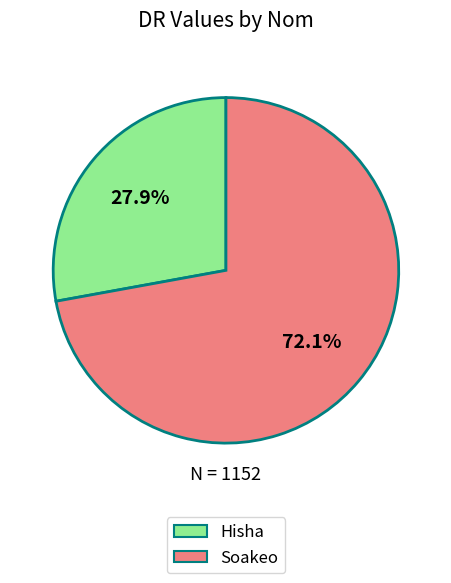

What is the total percentage of Hisha and Soakeo?

100.0%